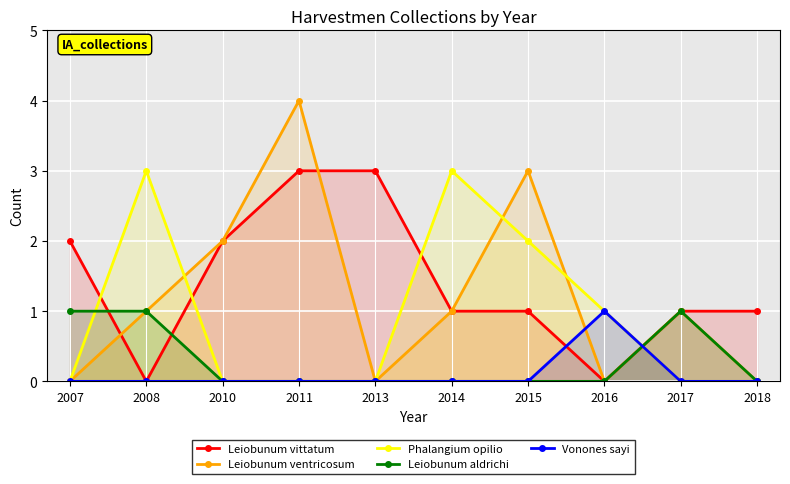

Which category has the highest value in the Leiobunum vittatum series?

2011